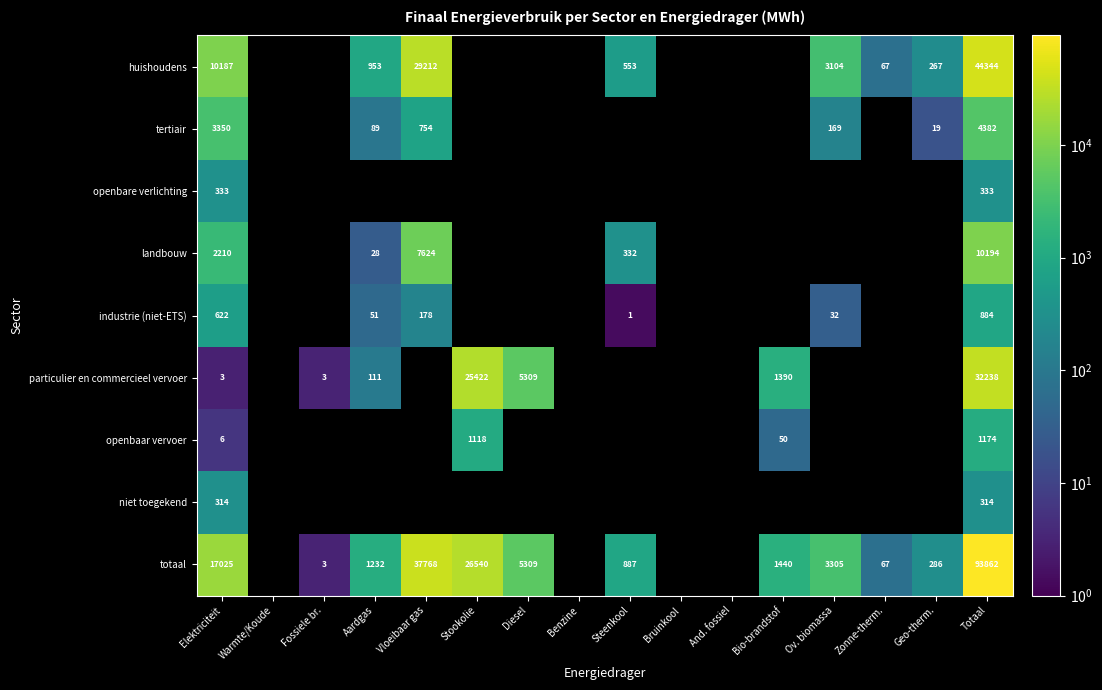

Which category has the highest value in the tertiair series?

Totaal